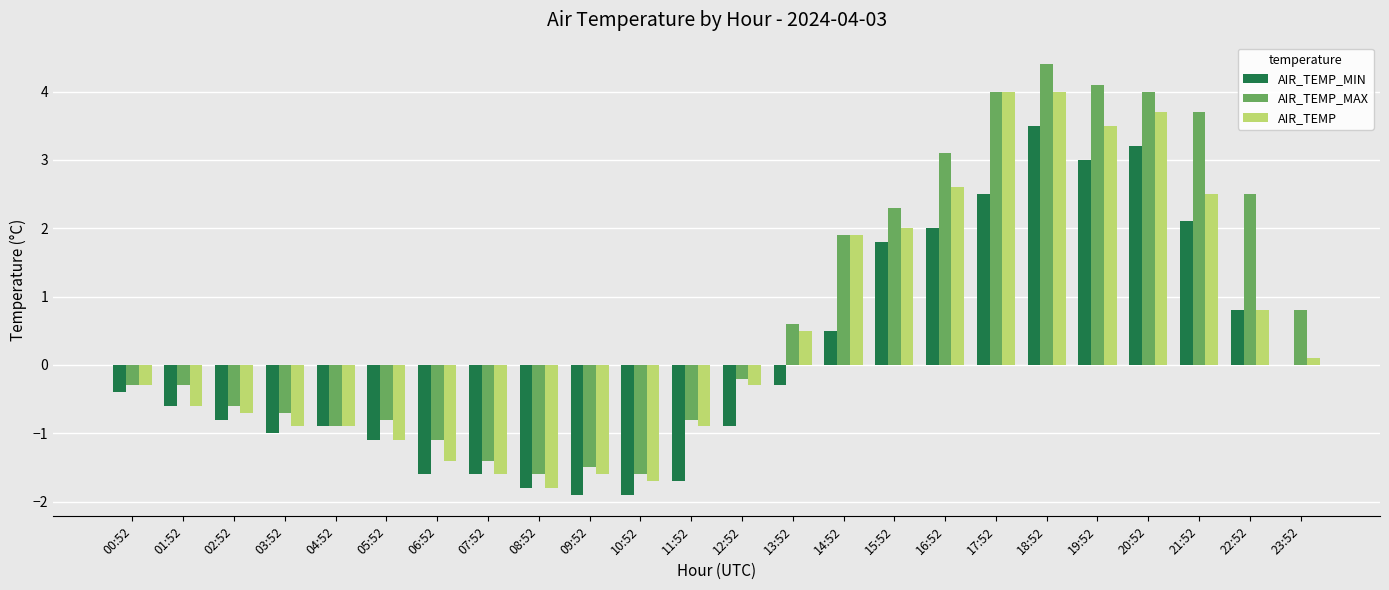

What are all the series names shown in the legend?

AIR_TEMP_MIN, AIR_TEMP_MAX, AIR_TEMP